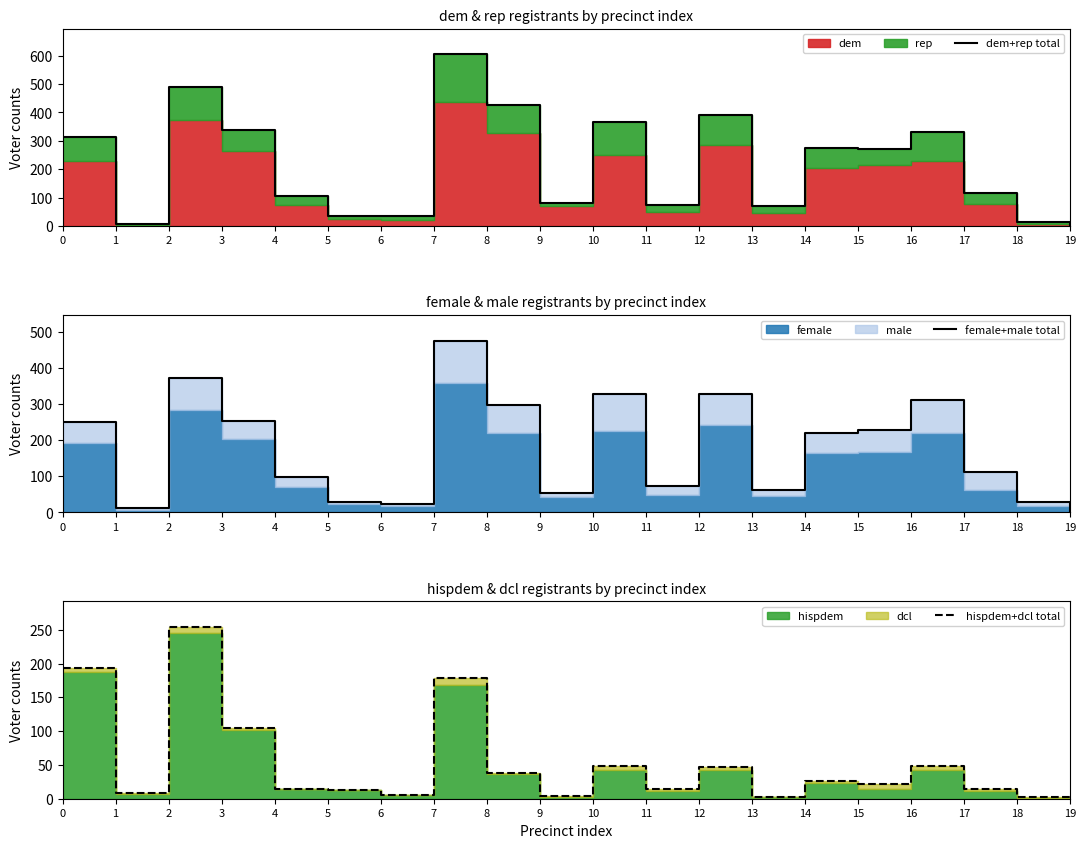

Between 8 and 19, which series saw the biggest shift?

dem+rep total